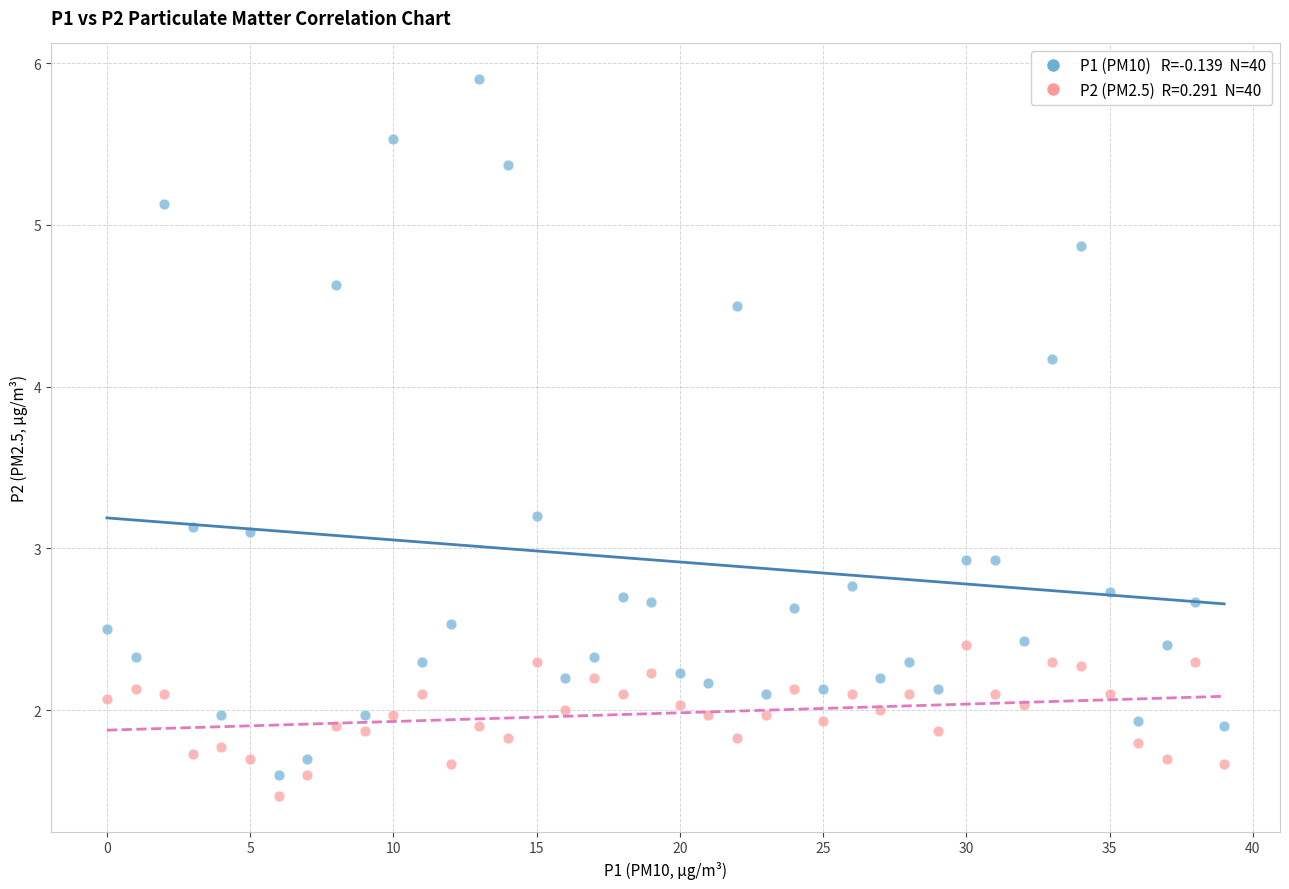

Across all data points, what is the range of Y values (max minus min)?

4.4